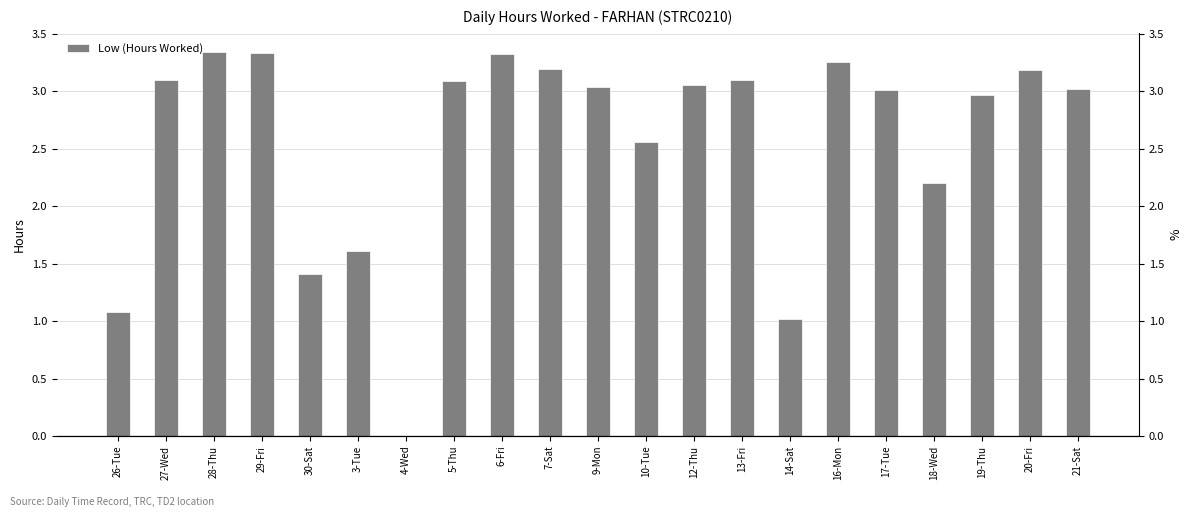

Which label corresponds to the largest value in the chart?

28-Thu